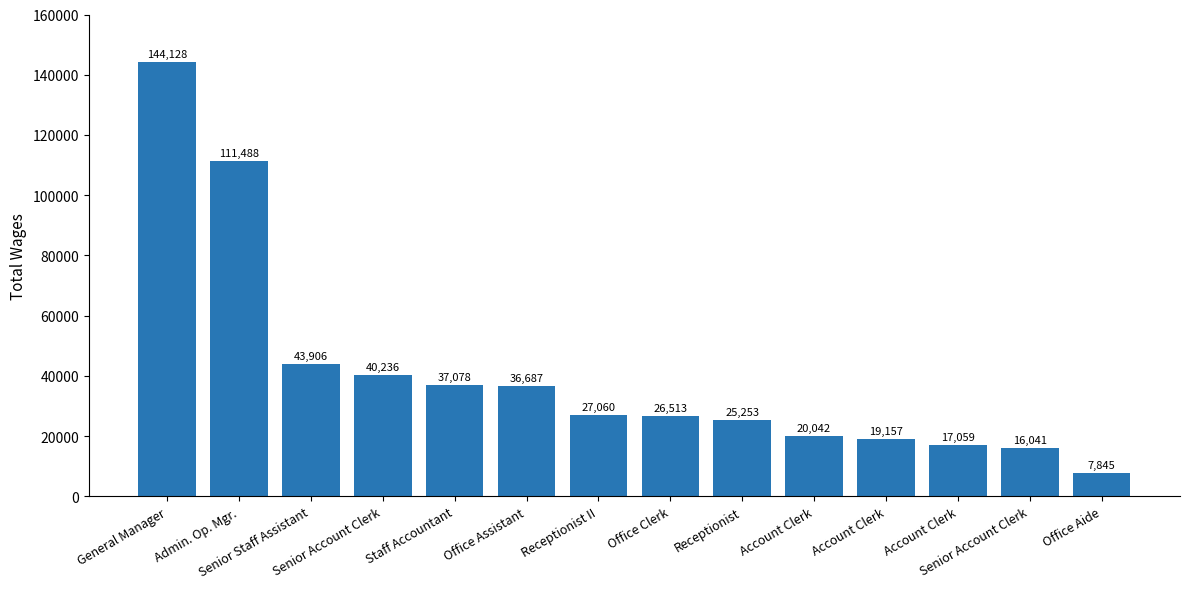

What is the average value?

40892